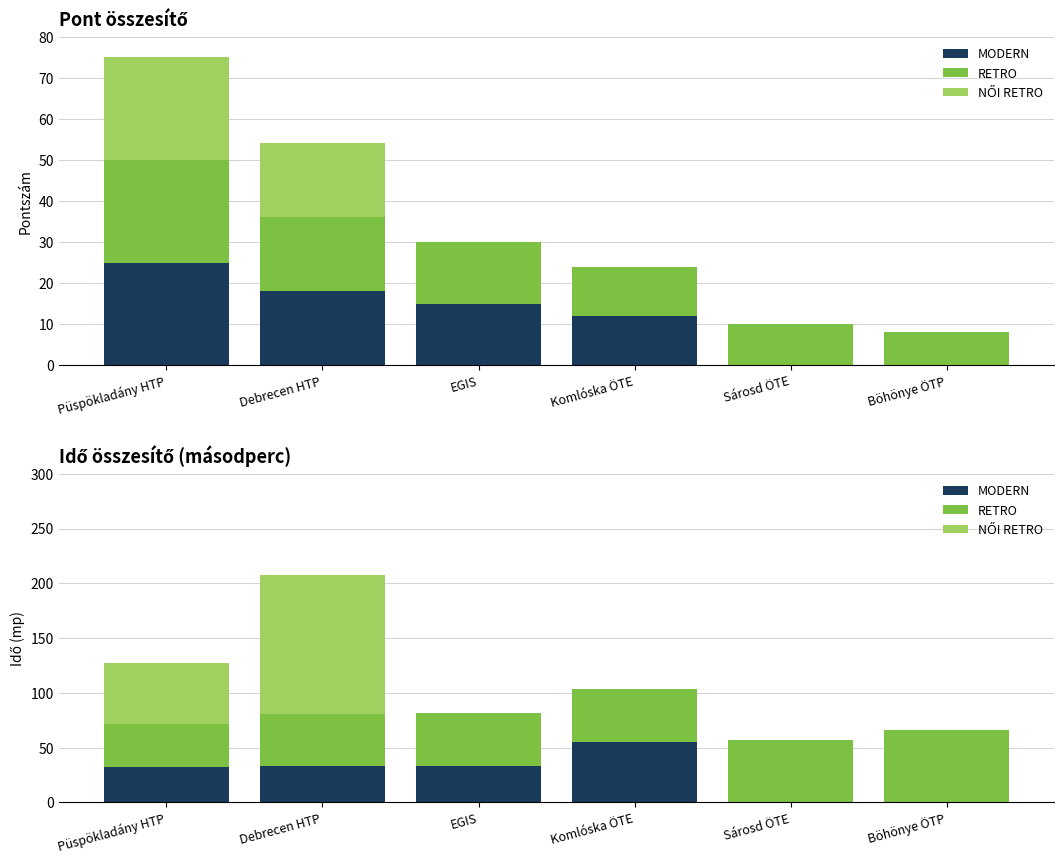

What is the difference between the MODERN values at Püspökladány HTP and Böhönye ÖTP?

32.5